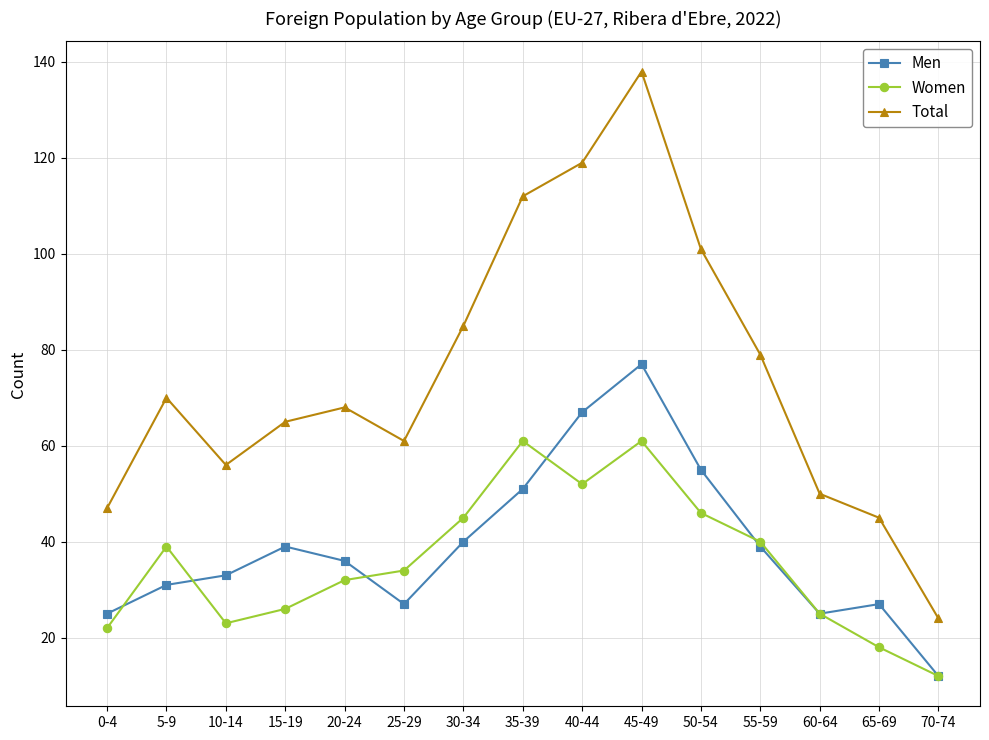

What position from the right is 35-39?

8